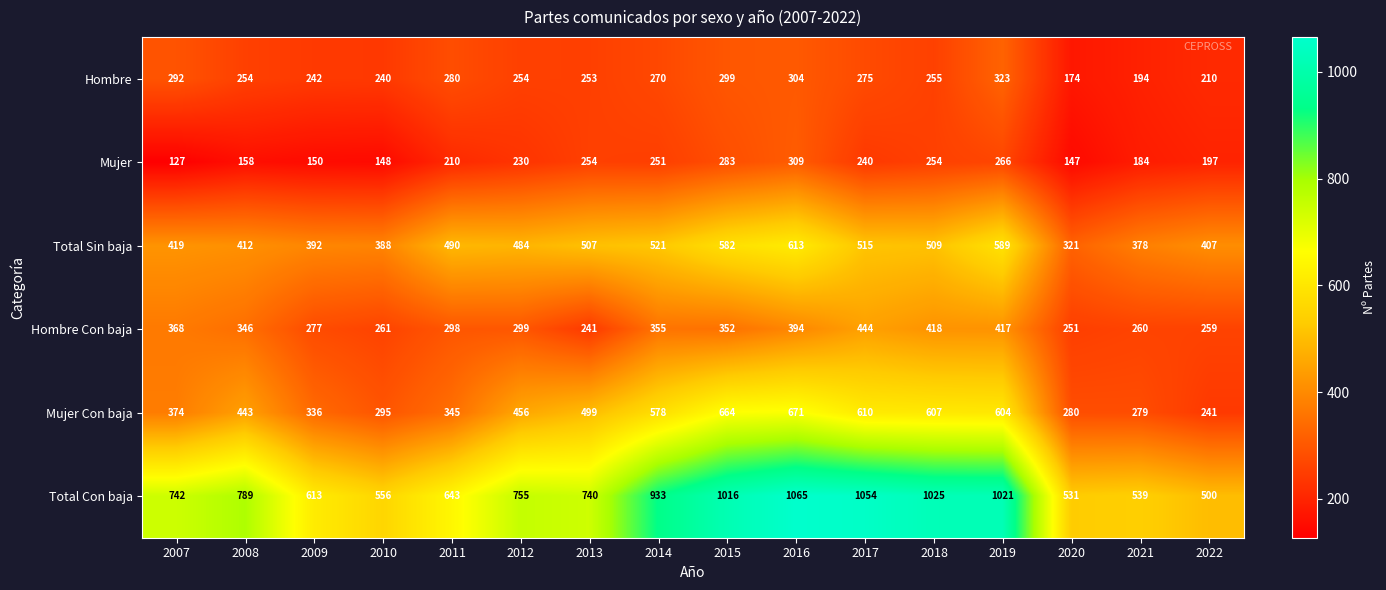

What is the difference between the maximum and minimum values in the Hombre series?

149